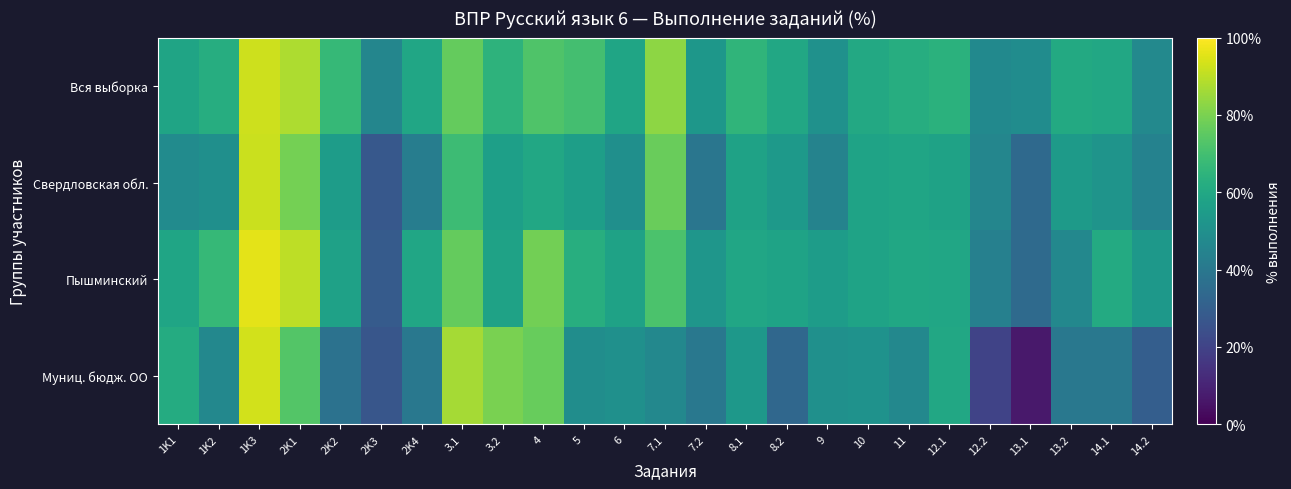

What is the greatest value displayed?

95.8